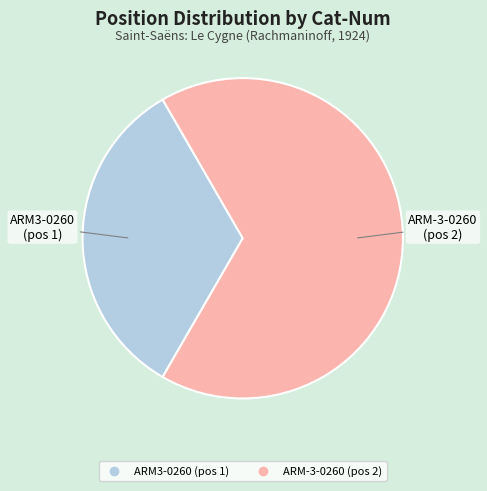

Rank the categories by value from highest to lowest.

ARM-3-0260, ARM3-0260